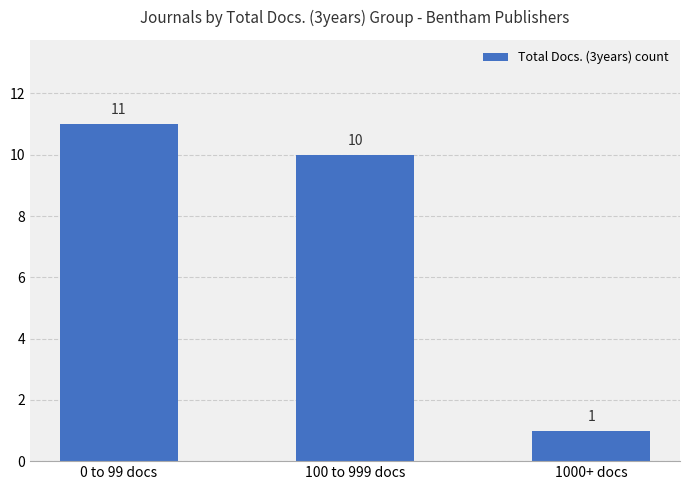

Rank the categories by value from lowest to highest.

1000+ docs, 100 to 999 docs, 0 to 99 docs